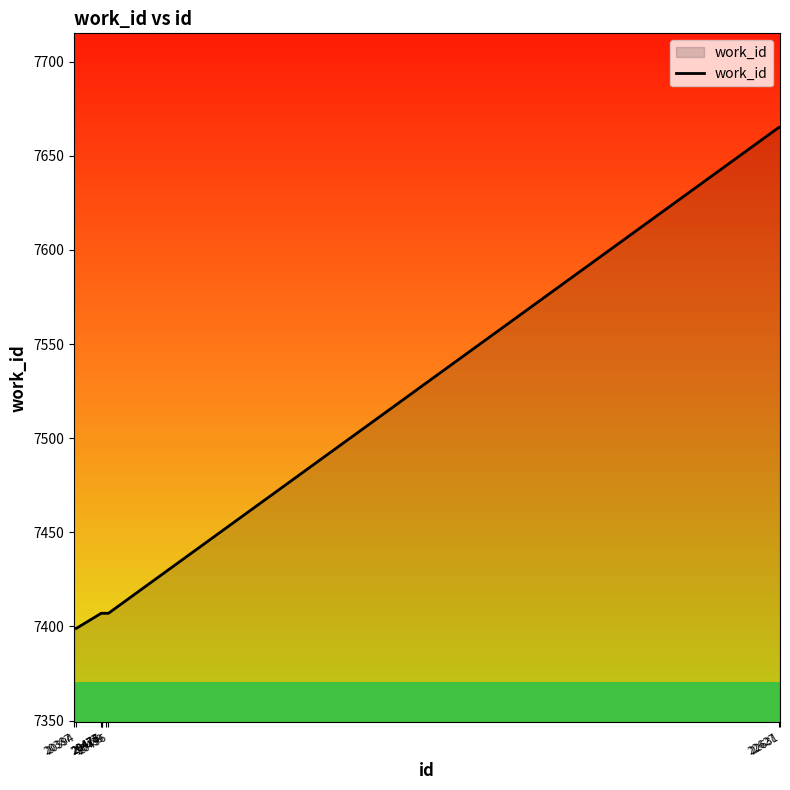

What is the difference between the maximum and second lowest values?

266